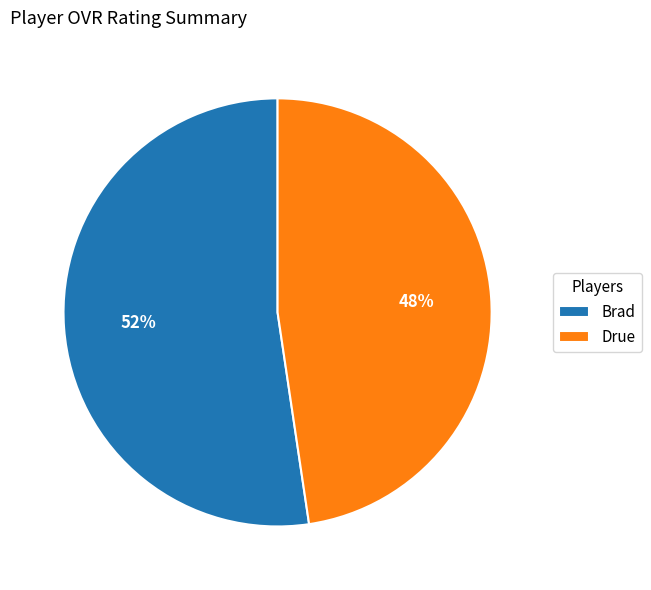

How many segments does this pie chart have?

2